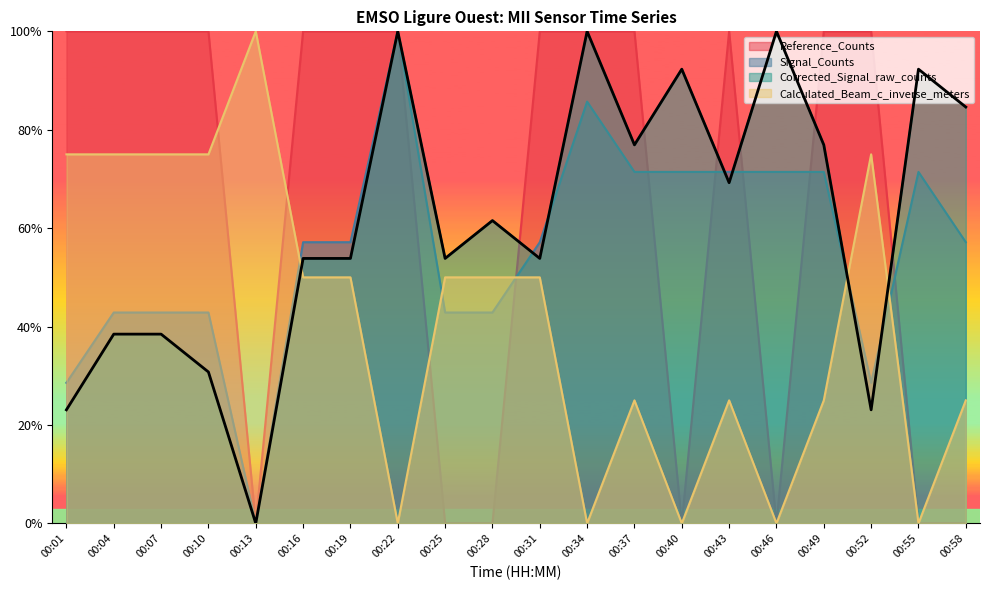

Between which two adjacent categories do Corrected_Signal_raw_counts and Calculated_Beam_c_inverse_meters first intersect?

00:13 and 00:16